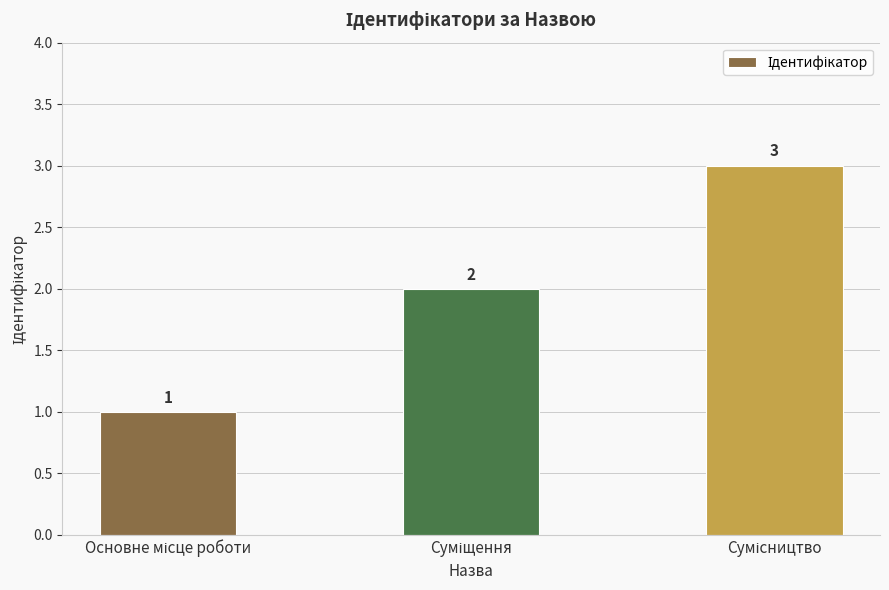

What is the value of the 3rd bar from the left?

3